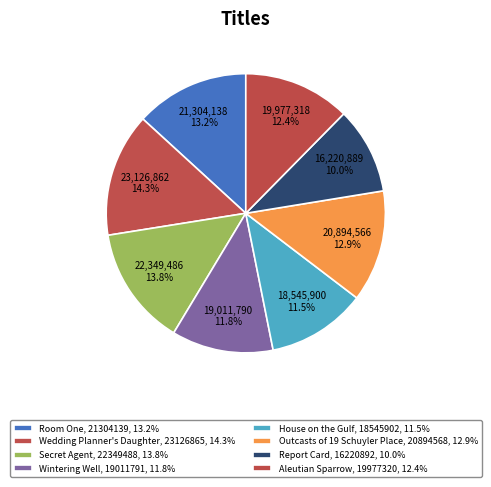

How many segments does this pie chart have?

8